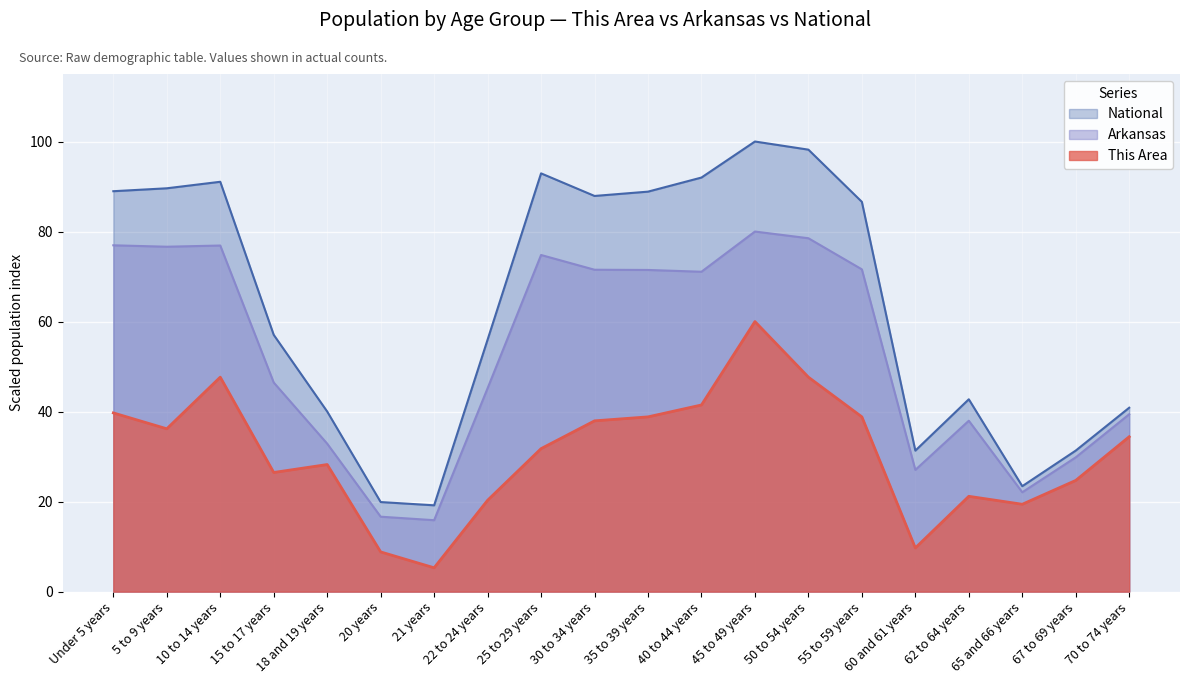

True or false: Arkansas and This Area cross at least once.

False